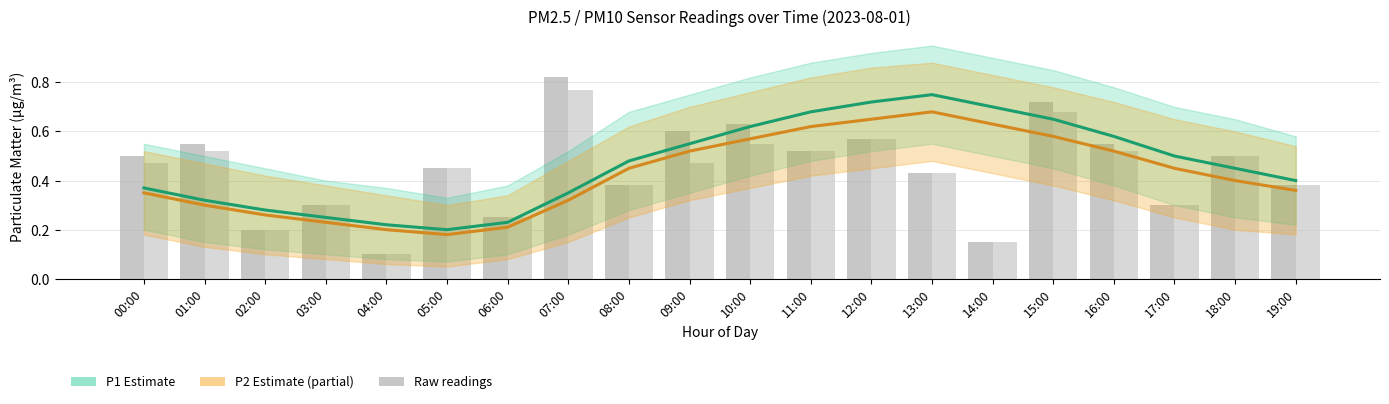

Reading left to right, list all the values displayed in this chart.

P1 (estimate): 00:00=0.4	01:00=0.3	02:00=0.3	03:00=0.2	04:00=0.2	05:00=0.2	06:00=0.2	07:00=0.3	08:00=0.5	09:00=0.6	10:00=0.6	11:00=0.7	12:00=0.7	13:00=0.8	14:00=0.7	15:00=0.7	16:00=0.6	17:00=0.5	18:00=0.5	19:00=0.4
P2 (partial estimate): 00:00=0.3	01:00=0.3	02:00=0.3	03:00=0.2	04:00=0.2	05:00=0.2	06:00=0.2	07:00=0.3	08:00=0.5	09:00=0.5	10:00=0.6	11:00=0.6	12:00=0.7	13:00=0.7	14:00=0.6	15:00=0.6	16:00=0.5	17:00=0.5	18:00=0.4	19:00=0.4
raw P1: 00:00=0.5	01:00=0.6	02:00=0.2	03:00=0.3	04:00=0.1	05:00=0.5	06:00=0.2	07:00=0.8	08:00=0.4	09:00=0.6	10:00=0.6	11:00=0.5	12:00=0.6	13:00=0.4	14:00=0.1	15:00=0.7	16:00=0.6	17:00=0.3	18:00=0.5	19:00=0.4
raw P2: 00:00=0.5	01:00=0.5	02:00=0.2	03:00=0.3	04:00=0.1	05:00=0.5	06:00=0.2	07:00=0.8	08:00=0.4	09:00=0.5	10:00=0.6	11:00=0.5	12:00=0.6	13:00=0.4	14:00=0.1	15:00=0.7	16:00=0.5	17:00=0.3	18:00=0.5	19:00=0.4